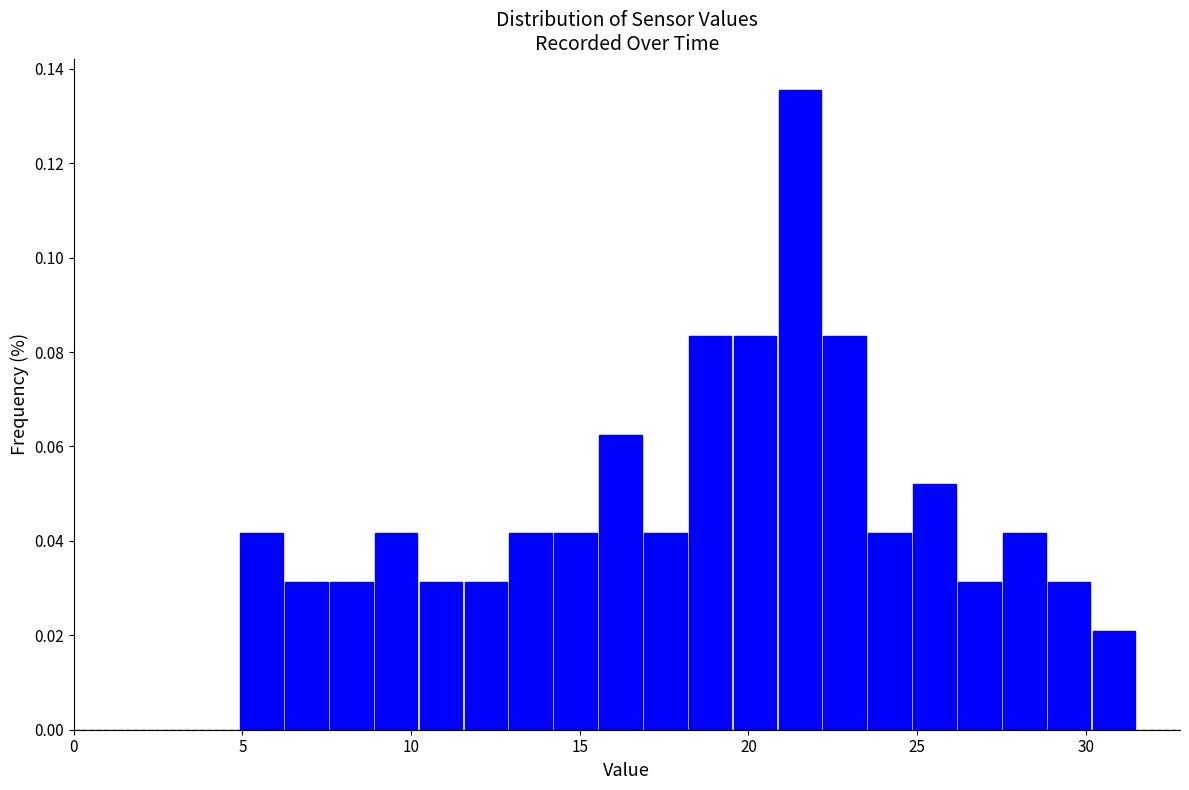

Around what value on the x-axis is the tallest bar? Give the approximate position of its centre, as read against the axis.

21.5